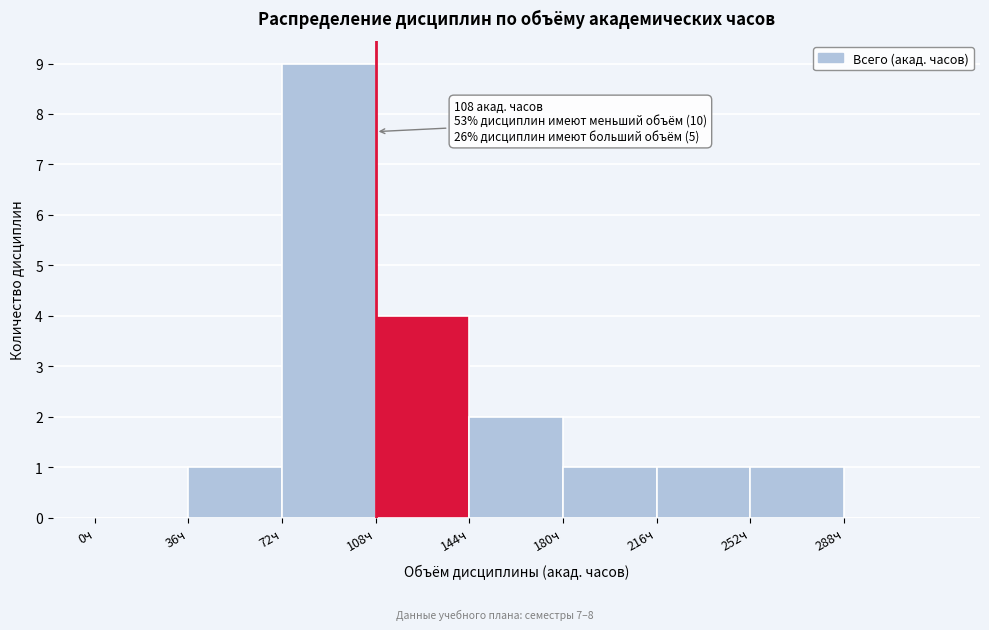

Over which range of the x-axis is the bar tallest?

72 to 108